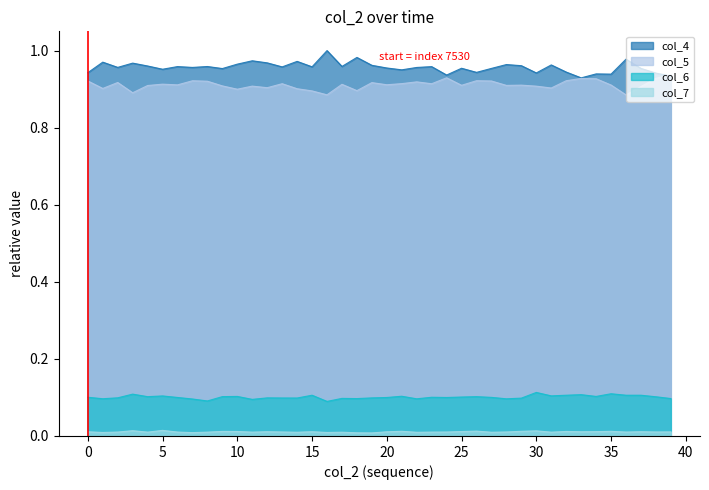

True or false: col_7_line and col_5_line intersect in this chart.

False